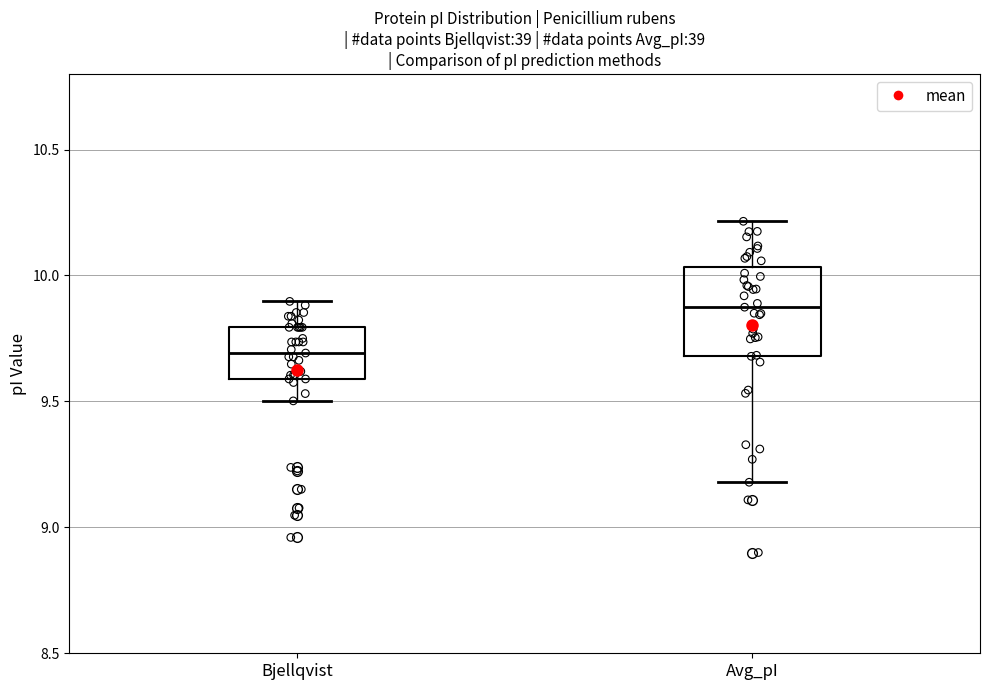

Reading left to right, read every box against the y-axis: the position of its median line, the range the box covers, and the ends of its whiskers. The values are not printed on the chart, so give them approximately, as read against the axis.

Bjellqvist: median 9.70, box 9.60 to 9.80, whiskers 9.50 to 9.90
Avg_pI: median 9.85, box 9.70 to 10.05, whiskers 9.20 to 10.20